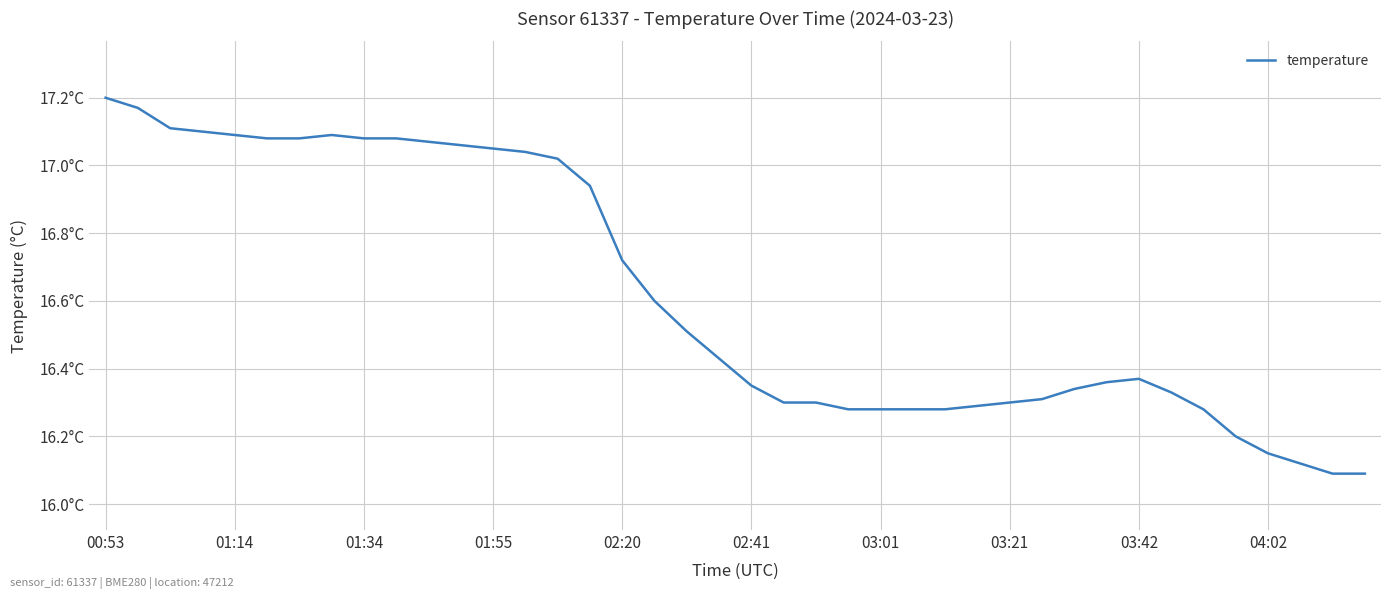

Does the chart display data point markers on the line(s)?

No